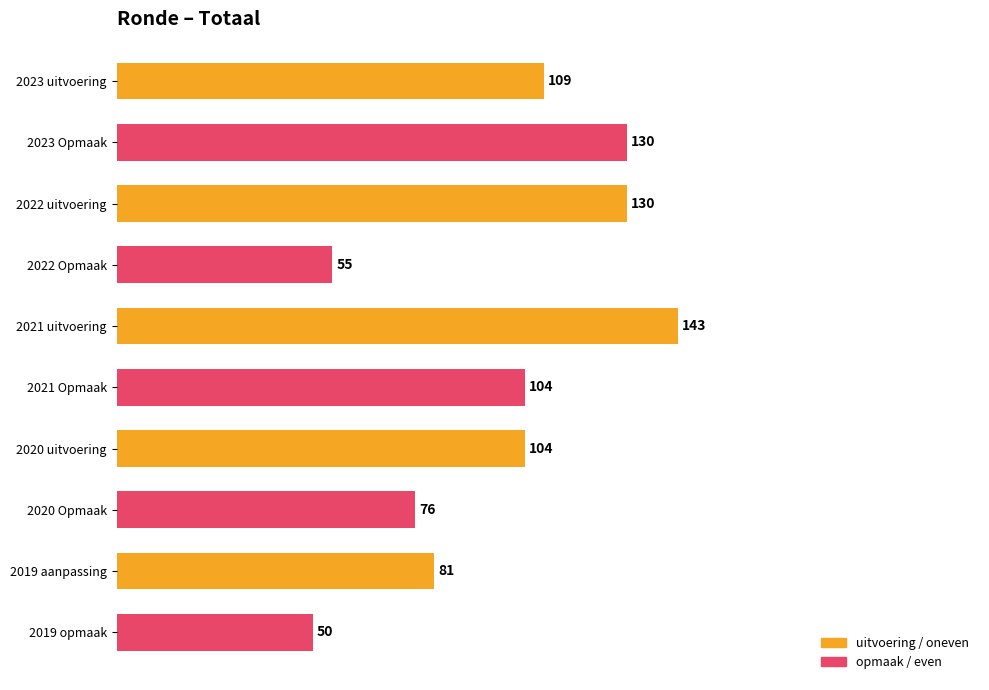

How many data points does each series have?

10